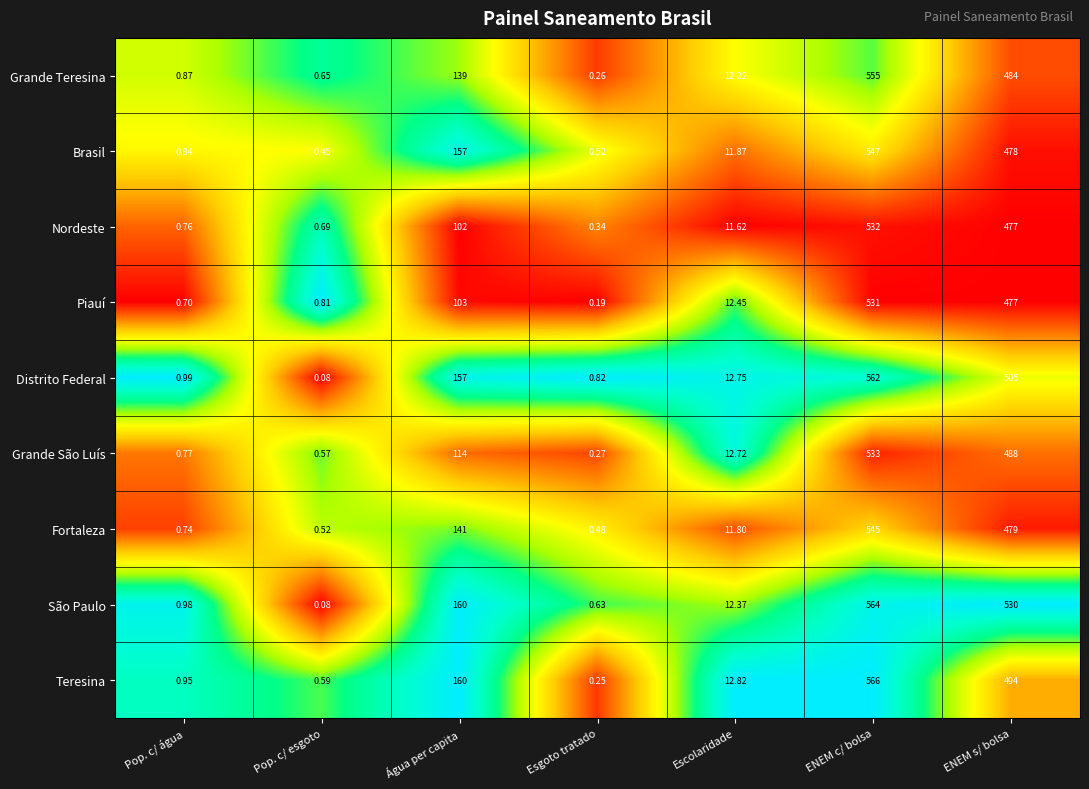

Is the value of Grande São Luís at Pop. c/ esgoto greater than the value of Nordeste at Pop. c/ esgoto?

No